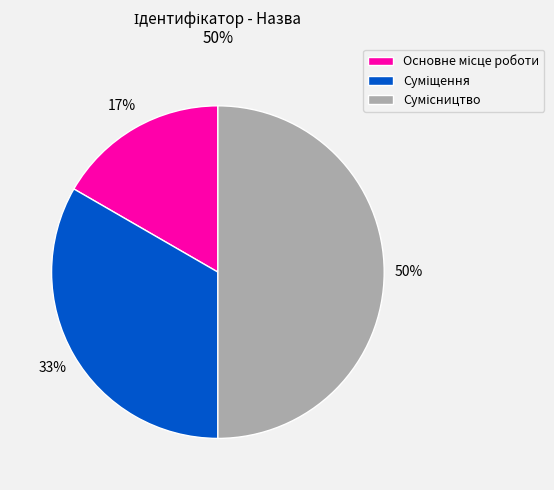

To the nearest percent, what is the difference between the largest and smallest slice percentages?

33%